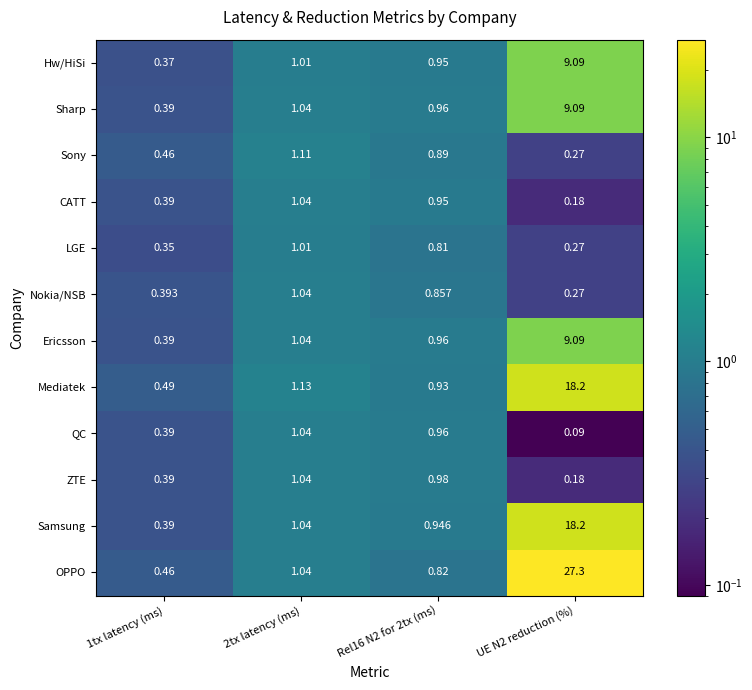

Between 2tx latency (ms) and UE N2 reduction (%), which series saw the biggest shift?

OPPO